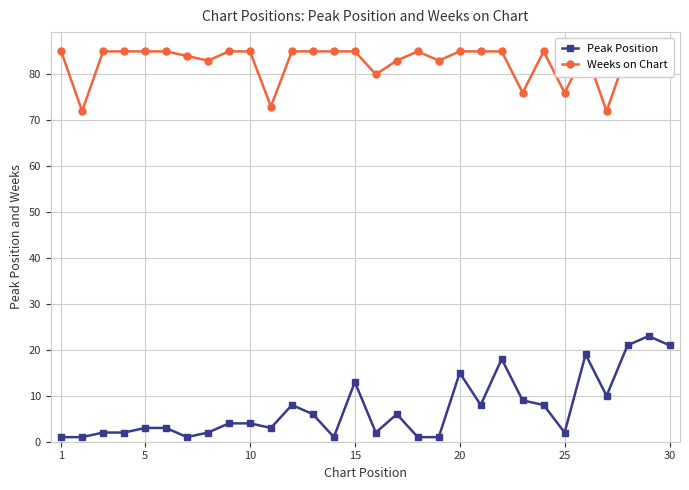

True or false: Peak Position has more than 0 interior local peaks.

True